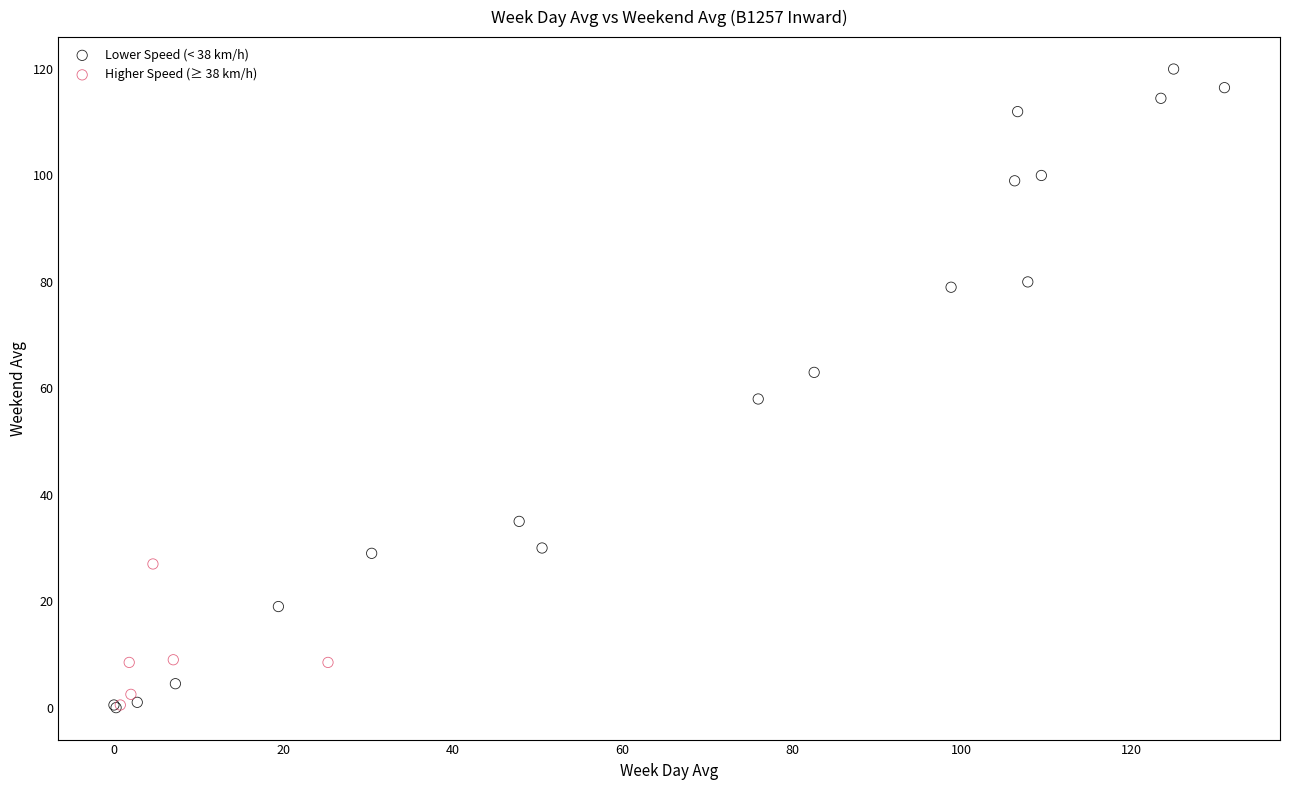

Which series reaches the maximum Y coordinate?

Lower Speed (< 38 km/h)